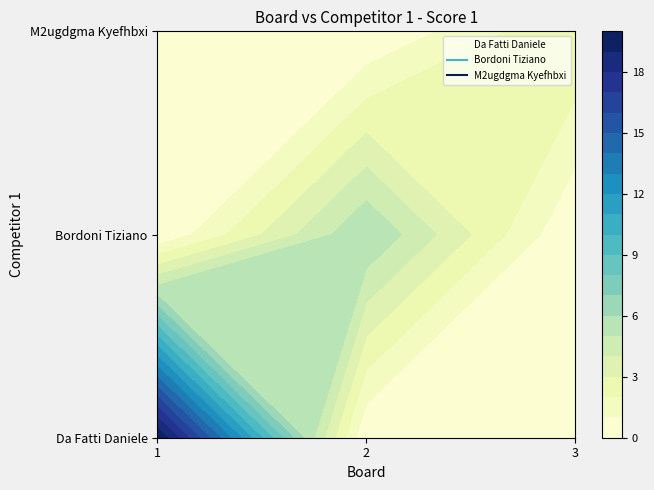

How many values in M2ugdgma Kyefhbxi are above zero?

1